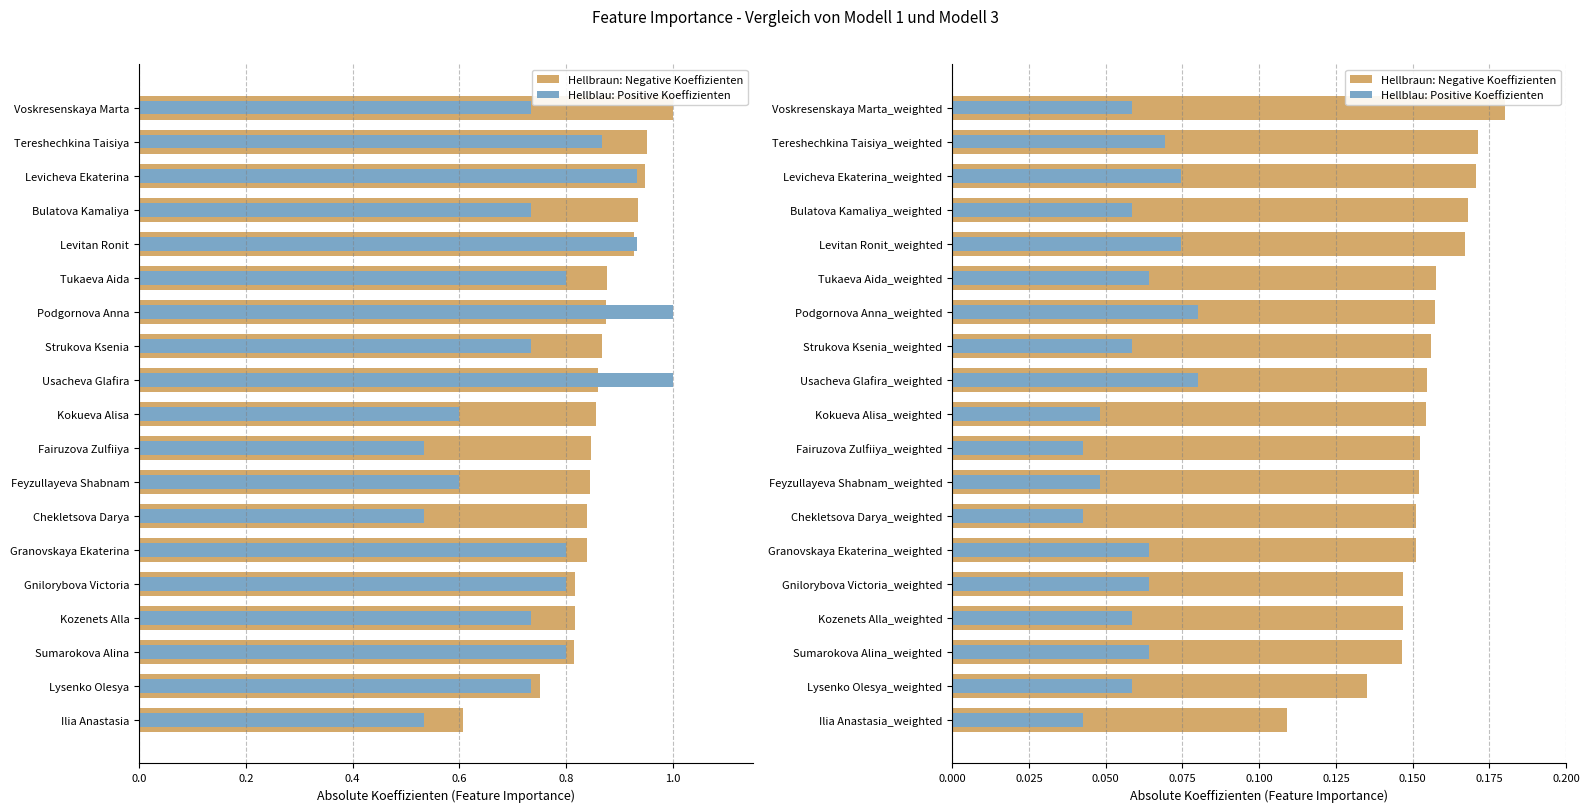

The value of Hellblau: Positive Koeffizienten at 0.6 is 0.1. True or false?

False